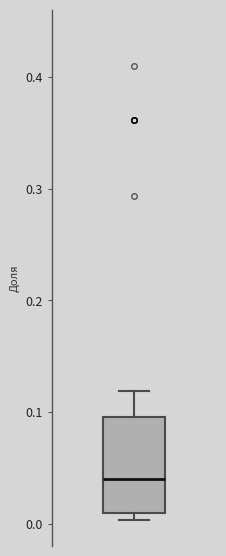

Transcribe this box plot: give where the median line is, the range the box spans, and where the two whiskers end, as read against the y-axis. The values are not printed on the chart, so give them approximately, as read against the axis.

median 0.04, box 0.01 to 0.10, whiskers 0.00 to 0.12